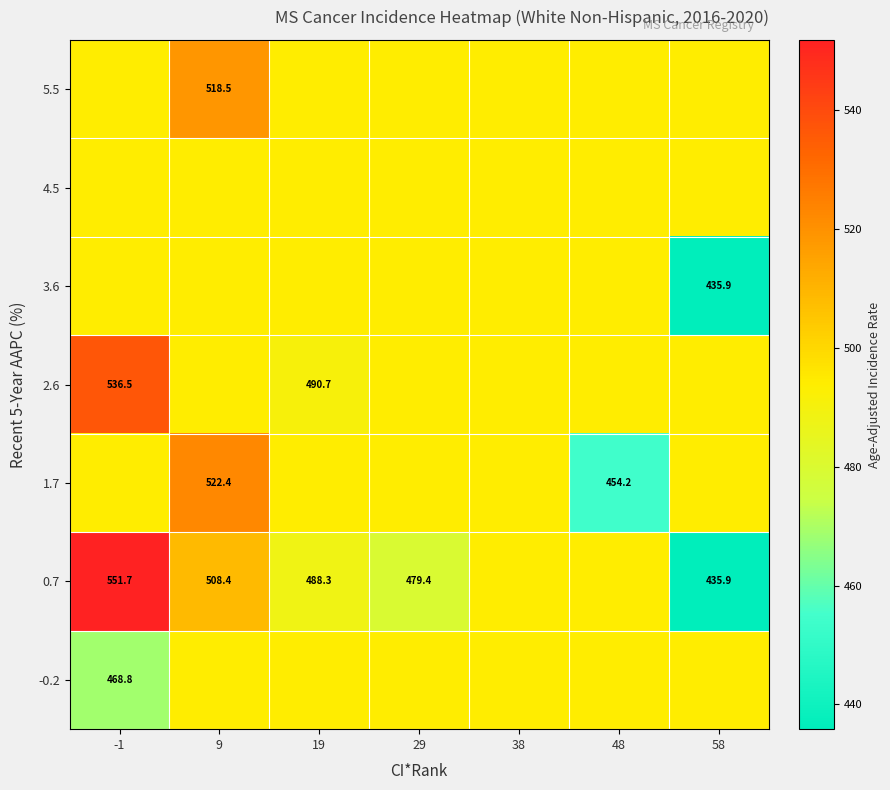

Is it true that 4.5 equals 822.3 at 38?

False